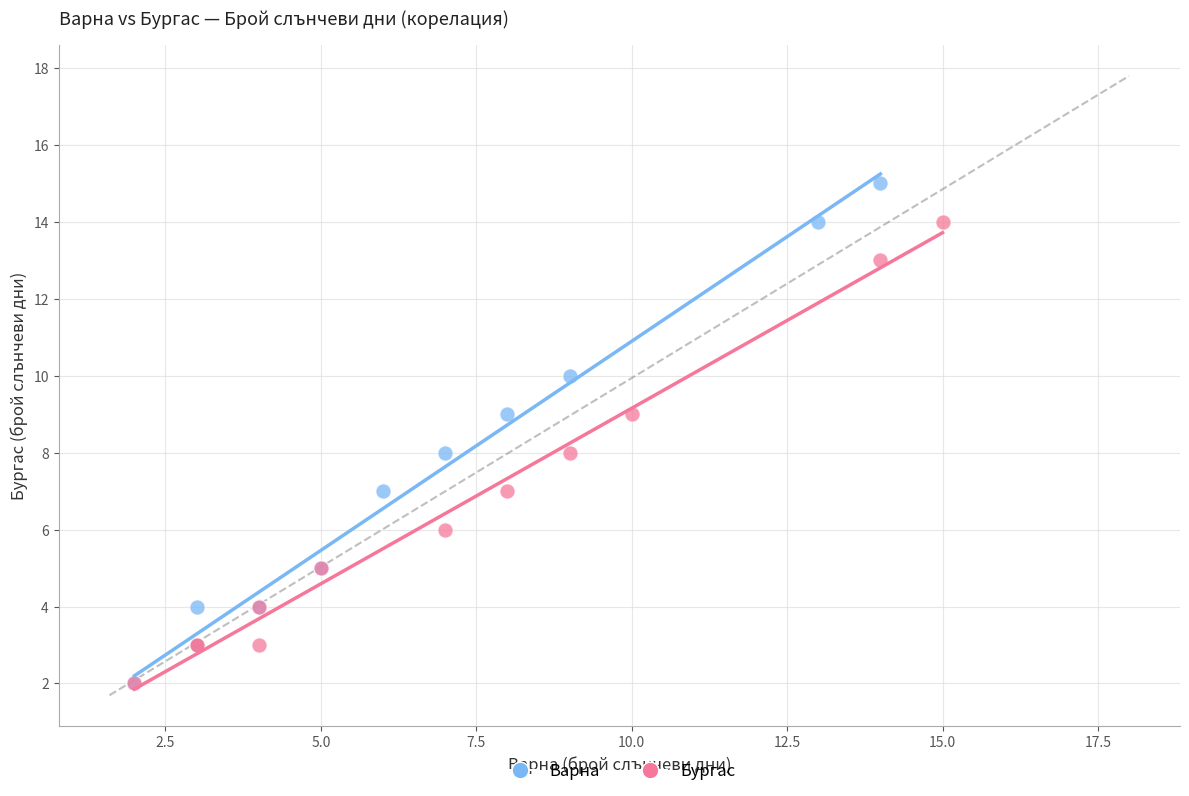

What are all the series names shown in the legend?

Варна, Бургас